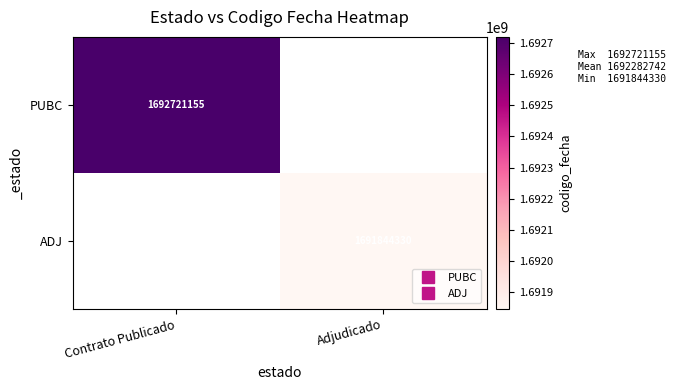

Rank the categories by PUBC value from highest to lowest.

Contrato Publicado, Adjudicado